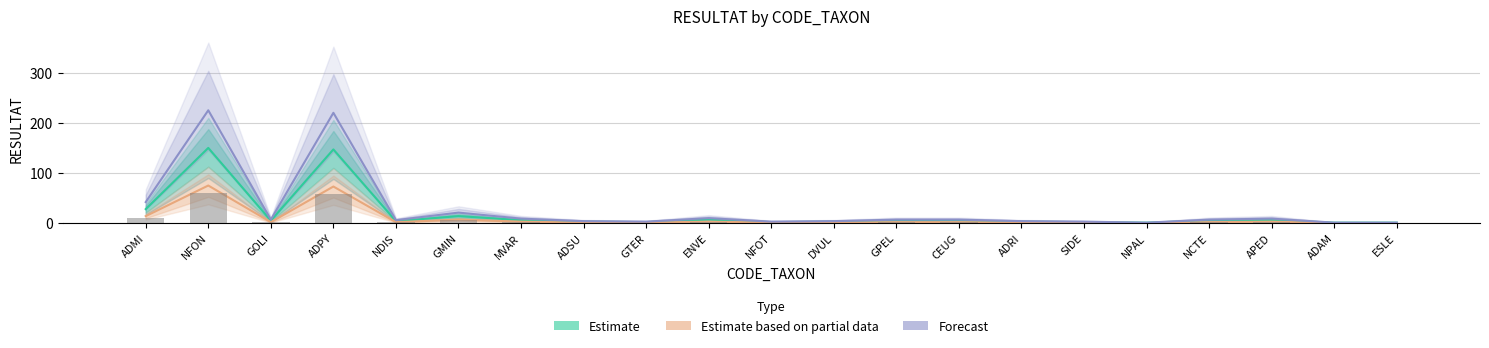

How many bars are there in total?

63